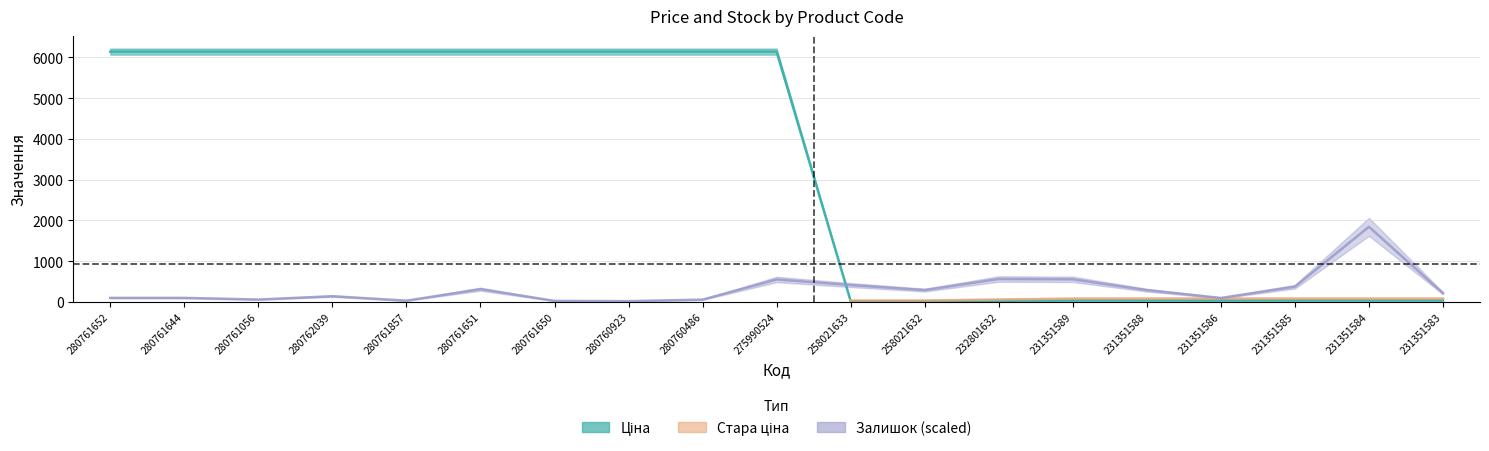

What position from the right is 231351585?

3